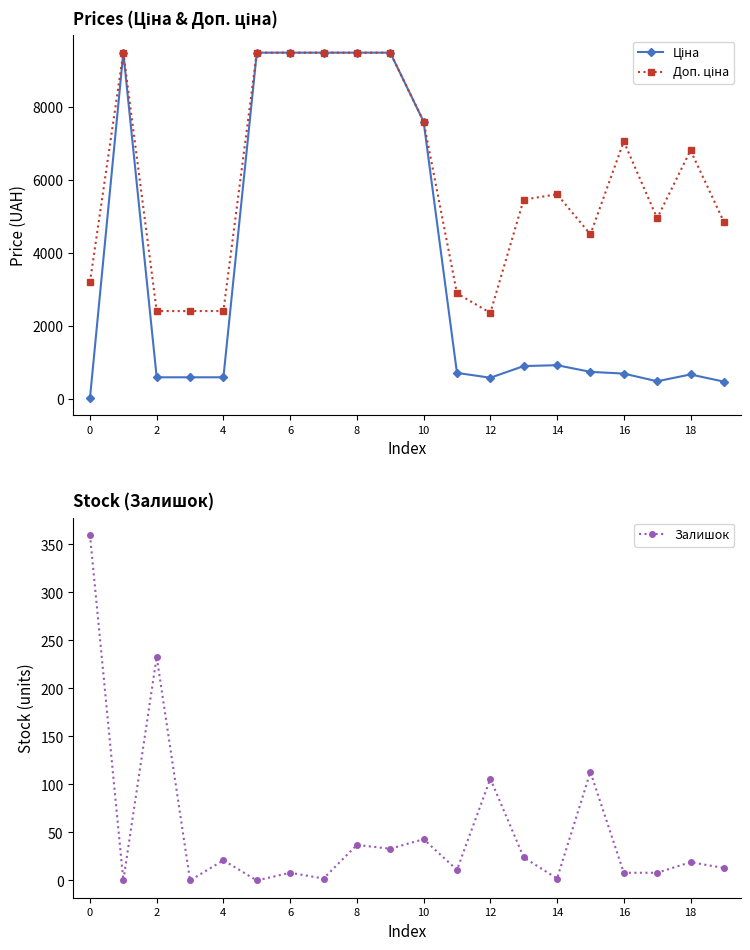

Where is the first local maximum for Залишок?

2